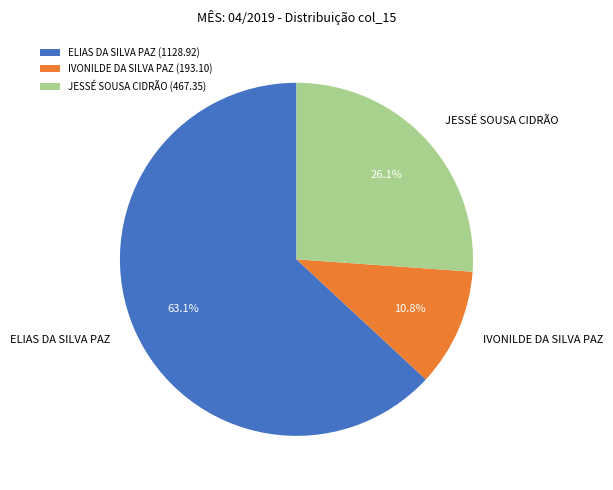

How many segments does this pie chart have?

3